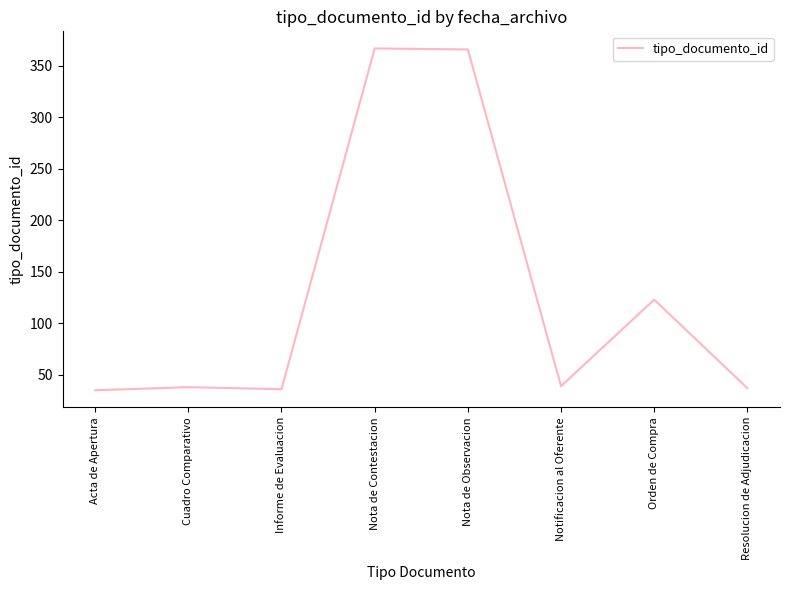

What is the approximate value at Notificacion al Oferente?

39